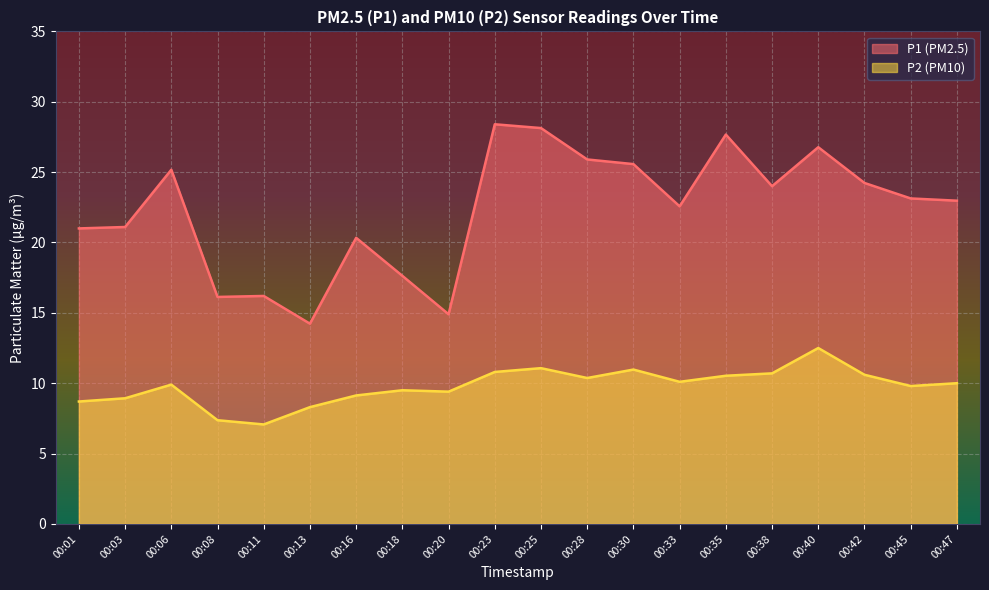

True or false: P1 and P2 intersect in this chart.

False